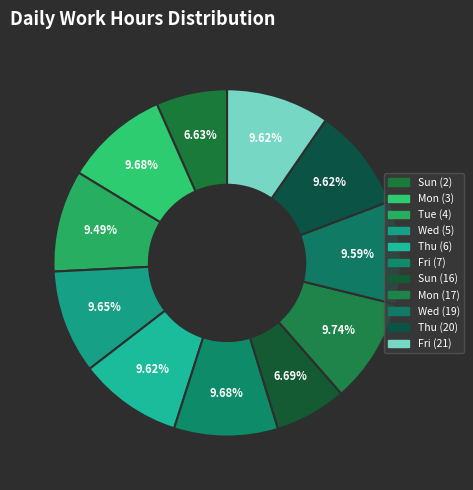

How many slices are in this pie chart?

11